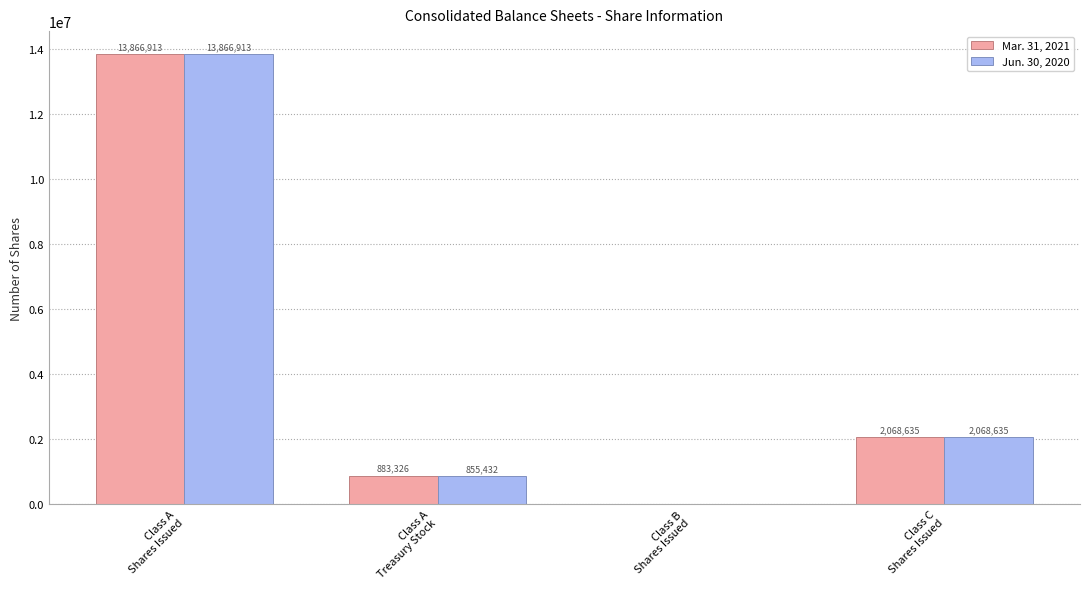

Reading left to right, transcribe all the data shown in this chart.

Mar. 31, 2021: Class A
Shares Issued=13866913	Class A
Treasury Stock=883326	Class B
Shares Issued=0	Class C
Shares Issued=2068635
Jun. 30, 2020: Class A
Shares Issued=13866913	Class A
Treasury Stock=855432	Class B
Shares Issued=0	Class C
Shares Issued=2068635